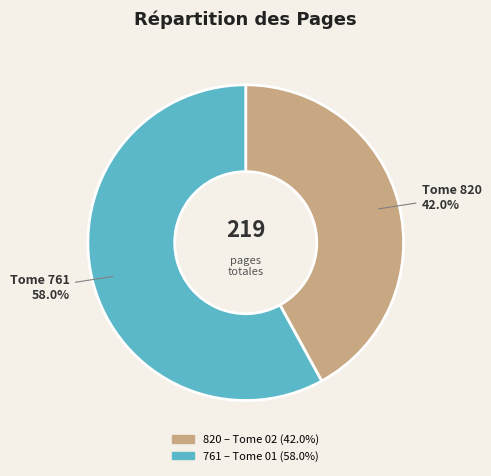

How many slices are in this pie chart?

2